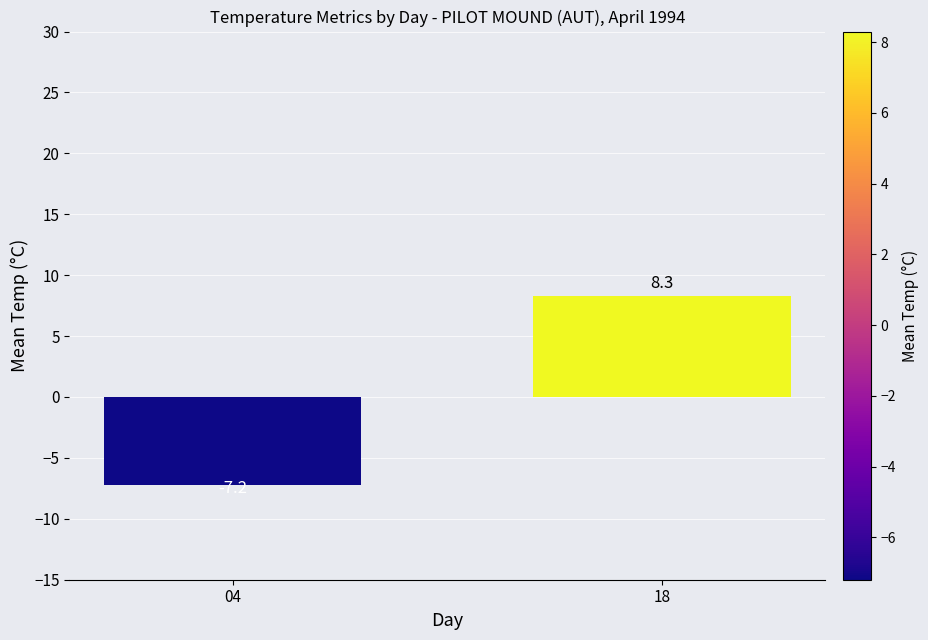

Between 04 and 18, which is larger?

18